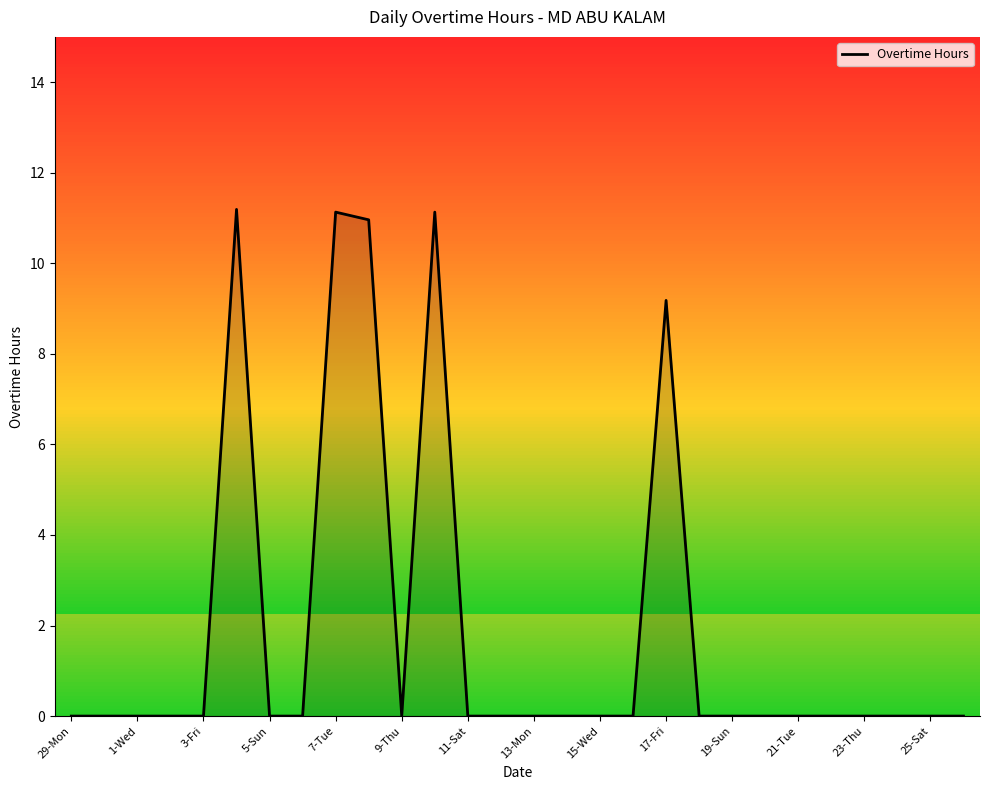

Is this an area chart (filled region under the line)?

Yes